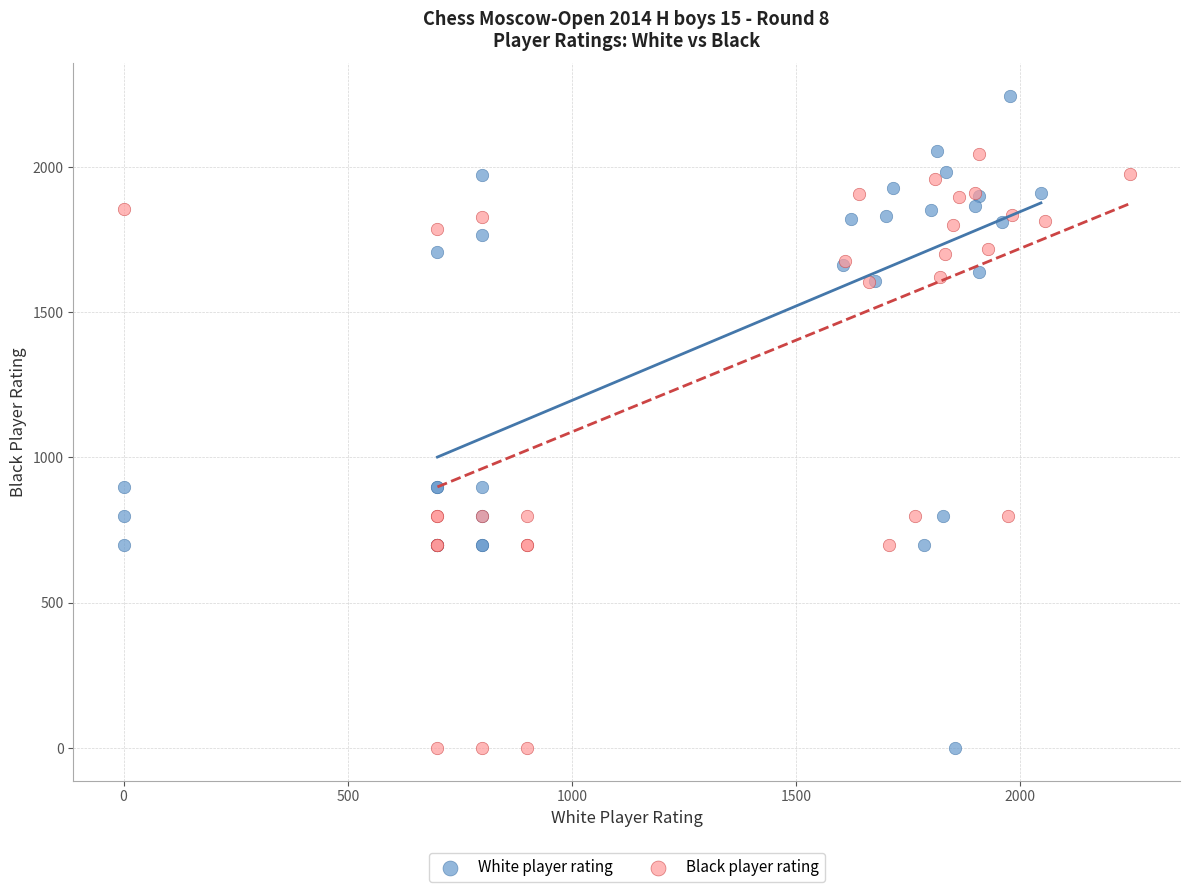

Which series has the widest spread of Y values?

White player rating